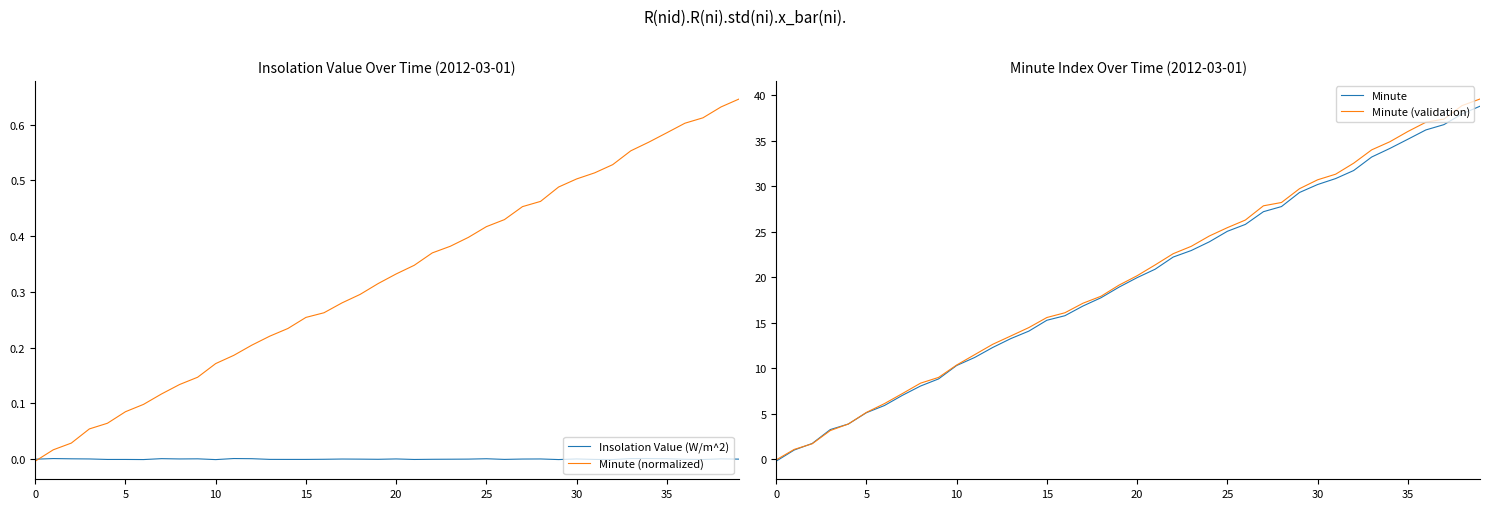

What is the average value of the Minute (normalized) series?

0.3